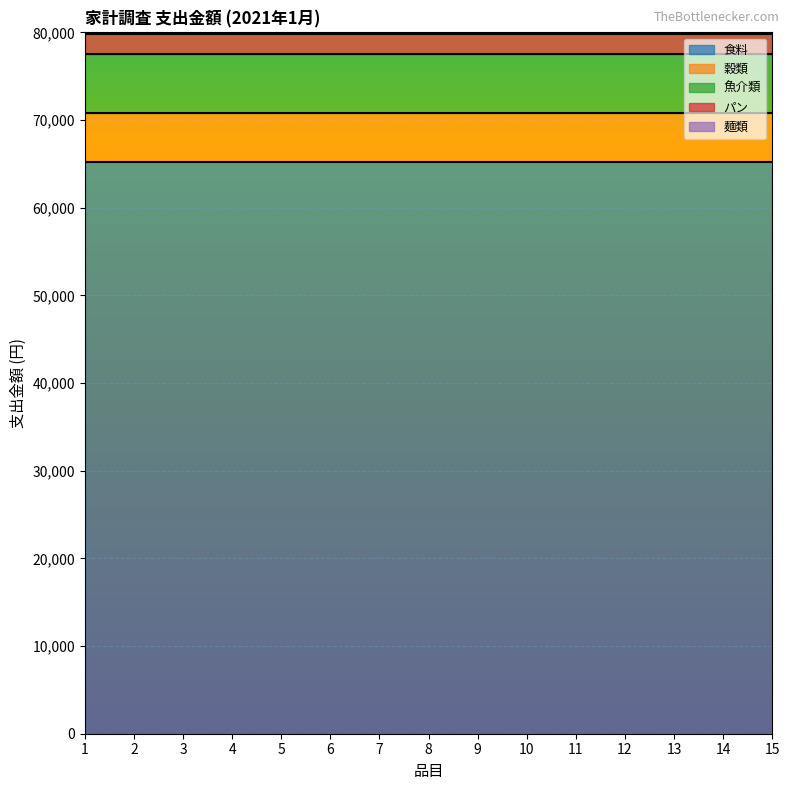

True or false: 魚介類 and パン cross at least once.

False